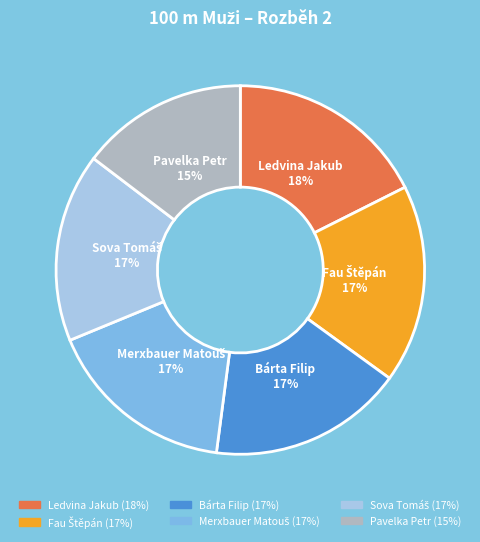

To the nearest percent, what is the average slice percentage?

17%